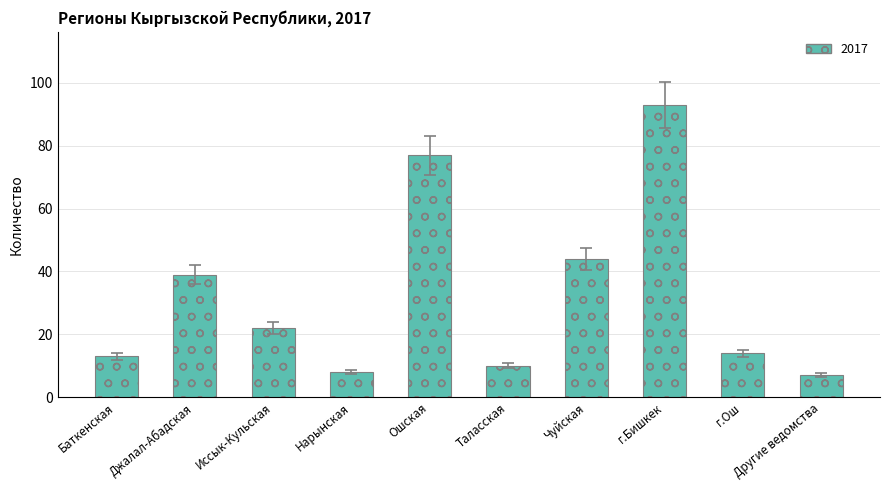

What is the minimum value shown in the chart?

7